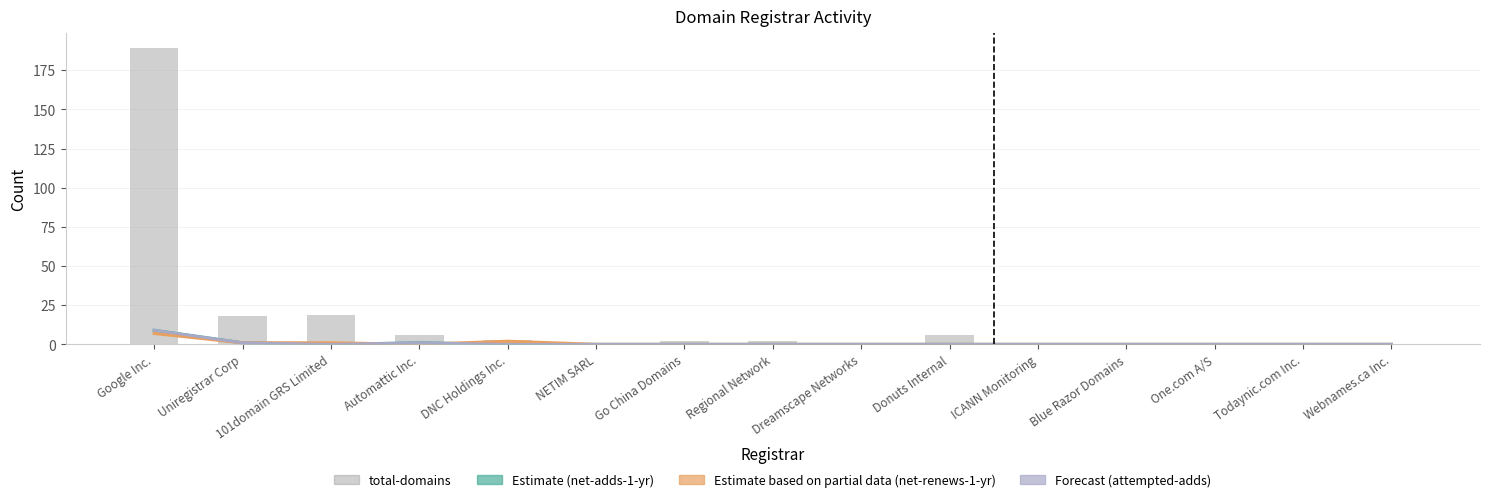

What is the label of the 2nd bar from the left?

Uniregistrar Corp